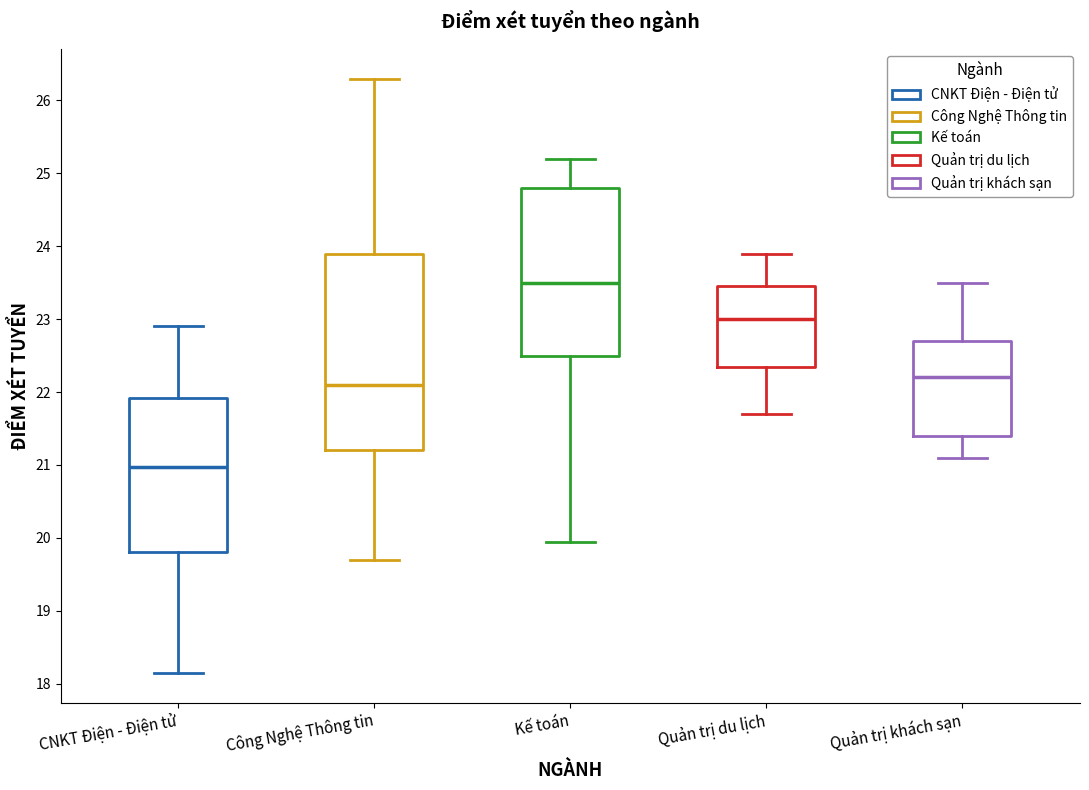

Which box is the tallest, from its lower edge to its upper edge?

Công Nghệ Thông tin